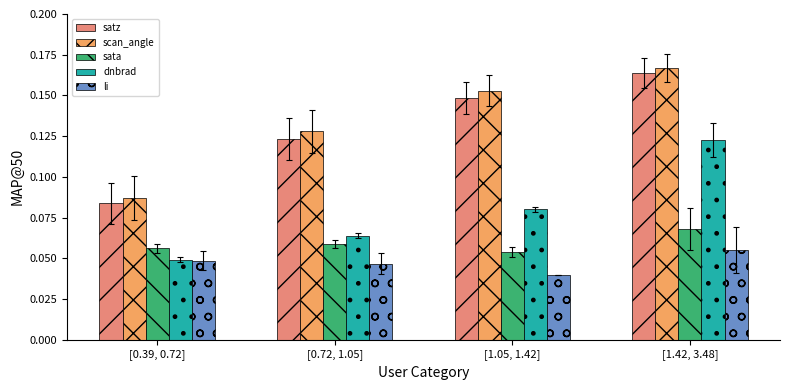

How many series are shown in this chart?

5